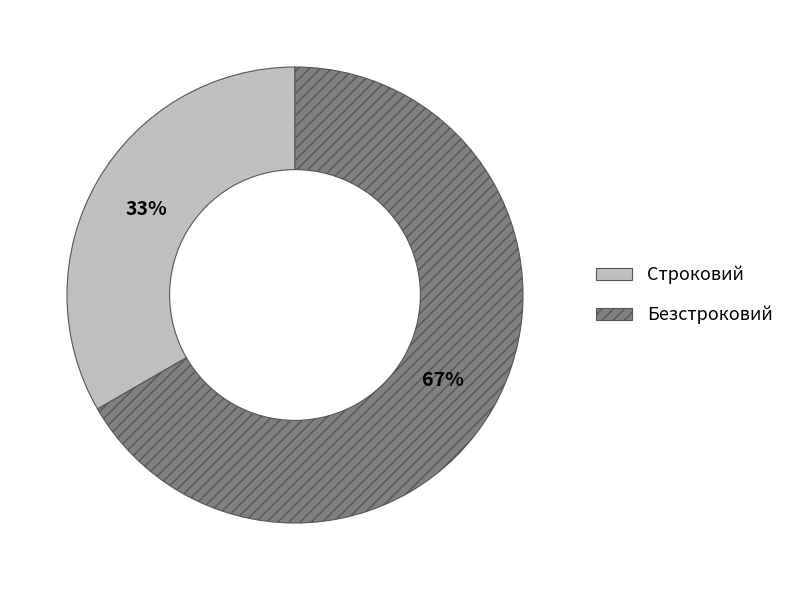

Combined, do Строковий and Безстроковий account for over 50%?

Yes